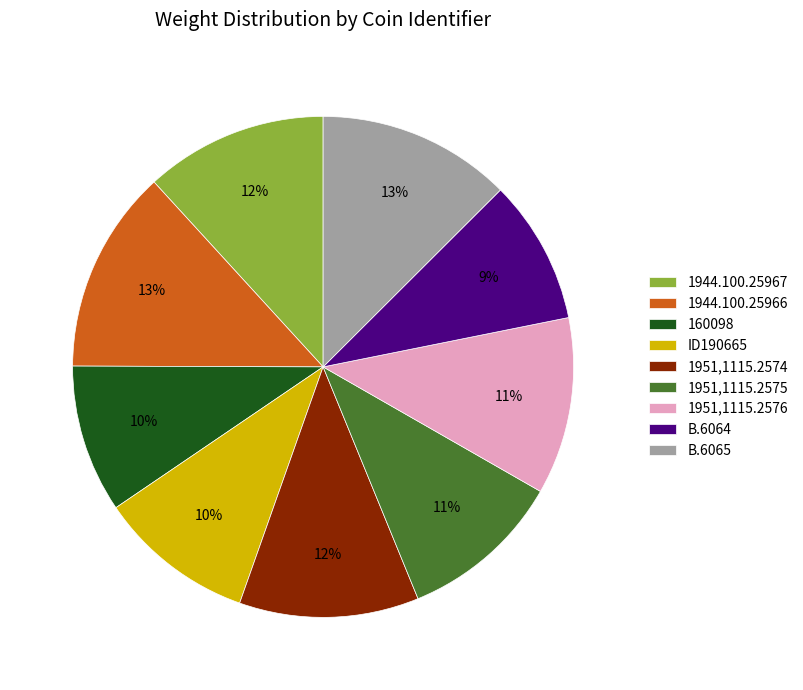

Do B.6064 and 1951,1115.2576 together represent more than half of the pie?

No